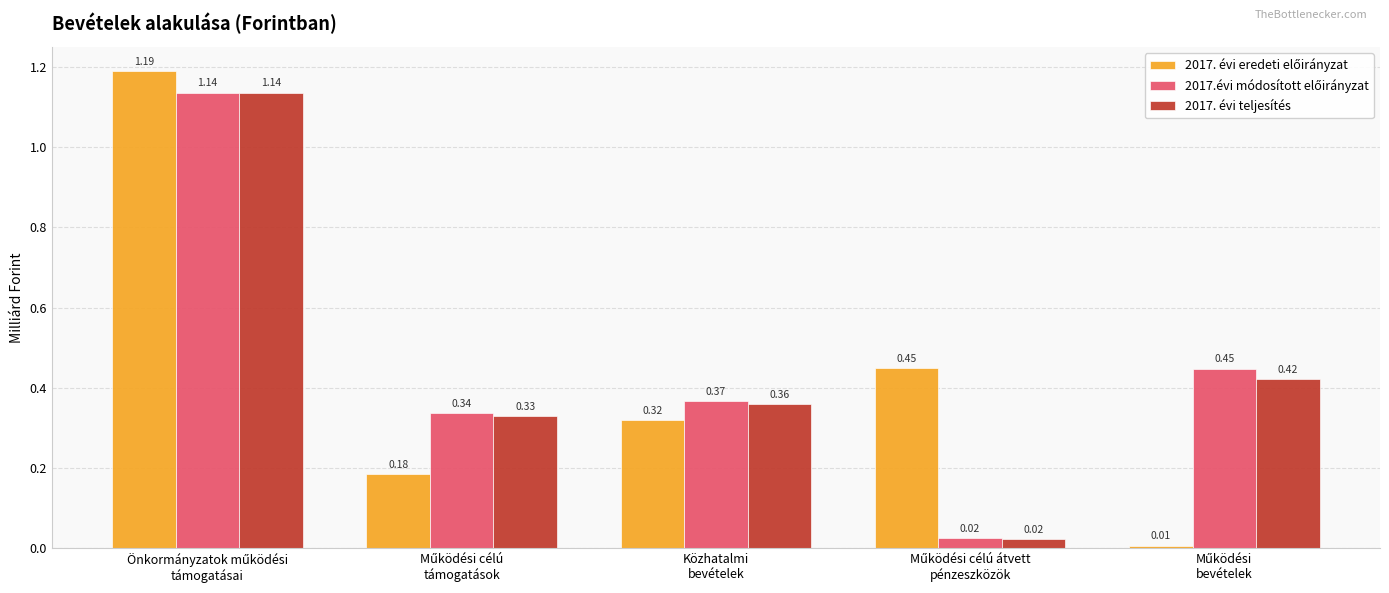

What is the average value of the 2017. évi teljesítés series?

0.5